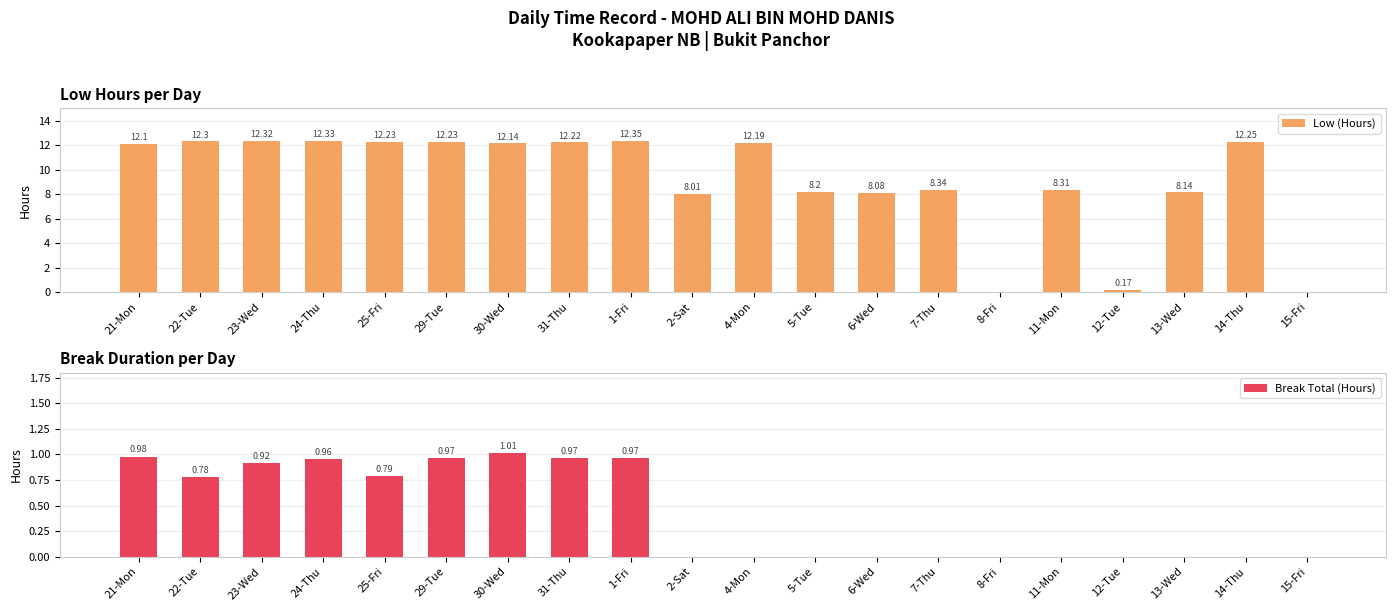

Reading right to left, extract all data points from this chart.

Low (Hours): 15-Fri=0.0	14-Thu=12.2	13-Wed=8.1	12-Tue=0.2	11-Mon=8.3	8-Fri=0.0	7-Thu=8.3	6-Wed=8.1	5-Tue=8.2	4-Mon=12.2	2-Sat=8.0	1-Fri=12.3	31-Thu=12.2	30-Wed=12.1	29-Tue=12.2	25-Fri=12.2	24-Thu=12.3	23-Wed=12.3	22-Tue=12.3	21-Mon=12.1
Break Total (Hours): 15-Fri=0.0	14-Thu=0.0	13-Wed=0.0	12-Tue=0.0	11-Mon=0.0	8-Fri=0.0	7-Thu=0.0	6-Wed=0.0	5-Tue=0.0	4-Mon=0.0	2-Sat=0.0	1-Fri=1.0	31-Thu=1.0	30-Wed=1.0	29-Tue=1.0	25-Fri=0.8	24-Thu=1.0	23-Wed=0.9	22-Tue=0.8	21-Mon=1.0